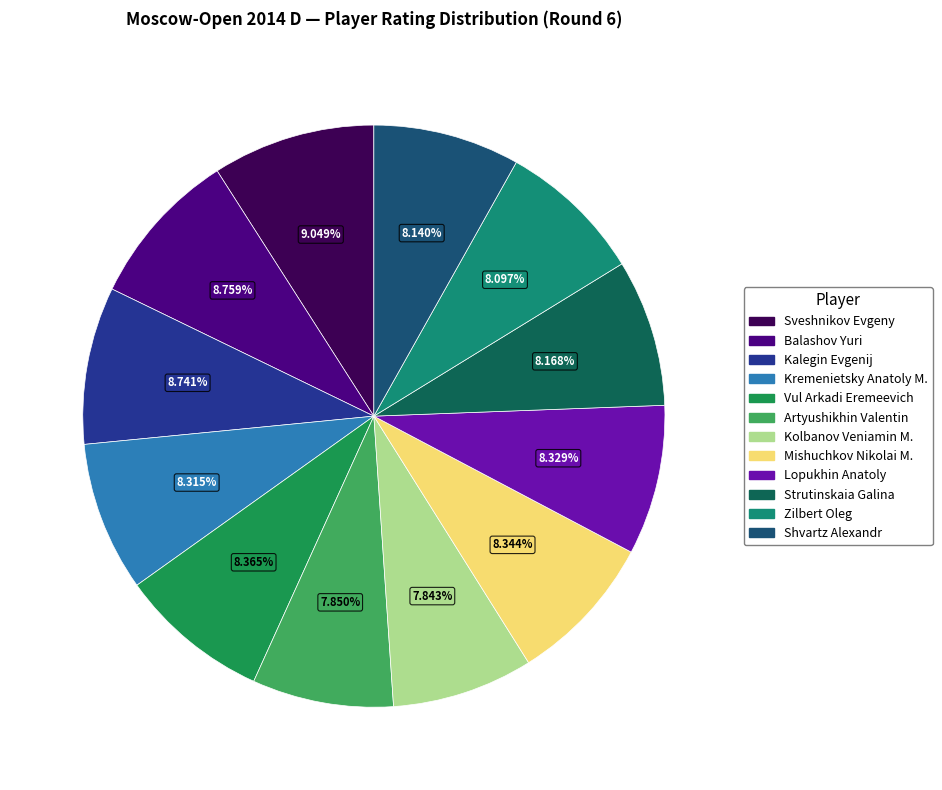

Is there a majority slice in this chart?

No